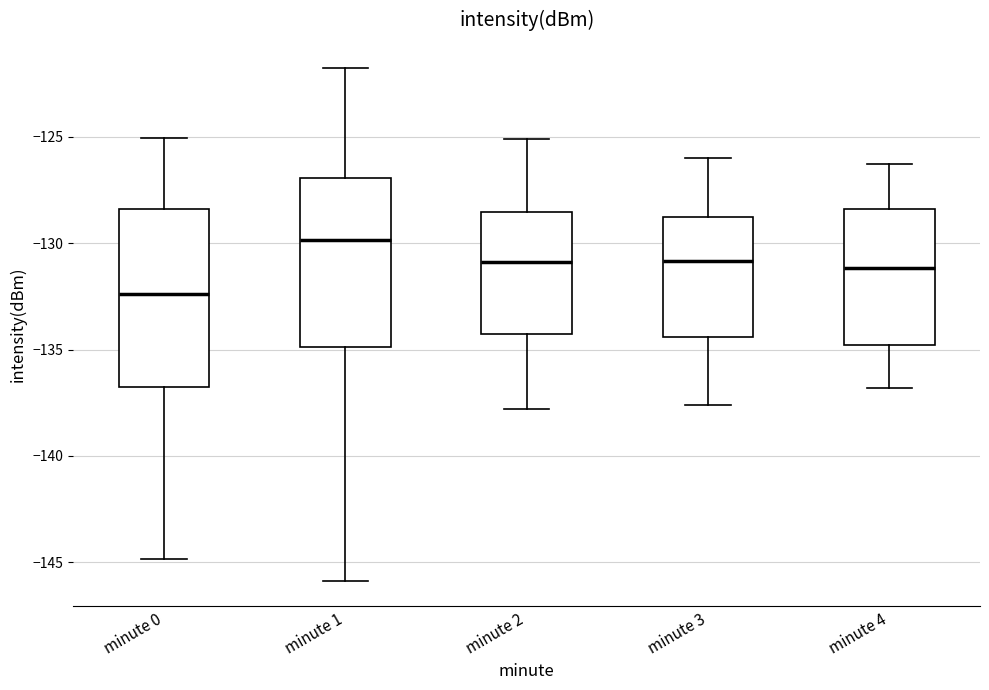

Which box has the highest median line?

minute 1